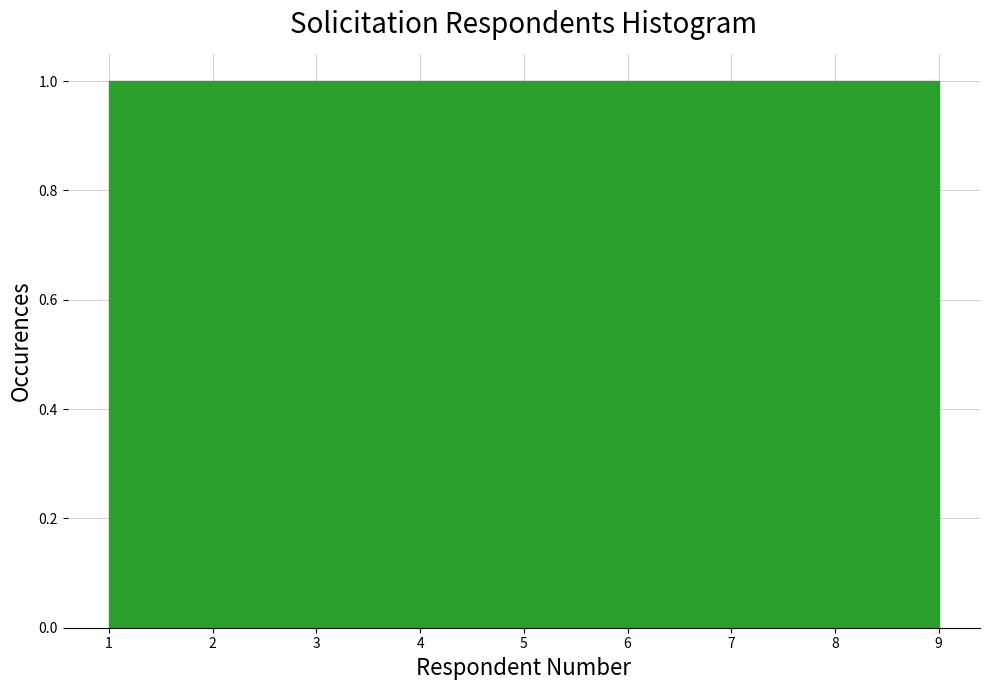

What is the height of the bar covering 5.4 to 6.3 on the x-axis? Neither the bar edges nor the heights are printed on the chart, so give them approximately, as read against the axes.

1